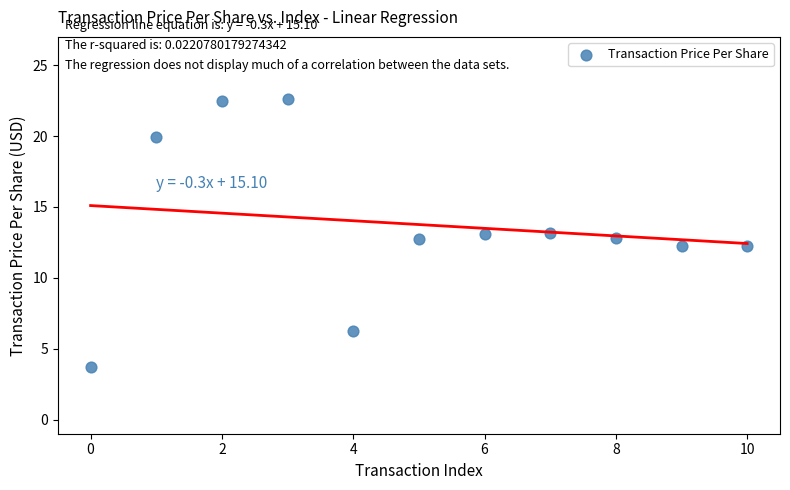

What is the average Y value?

13.8